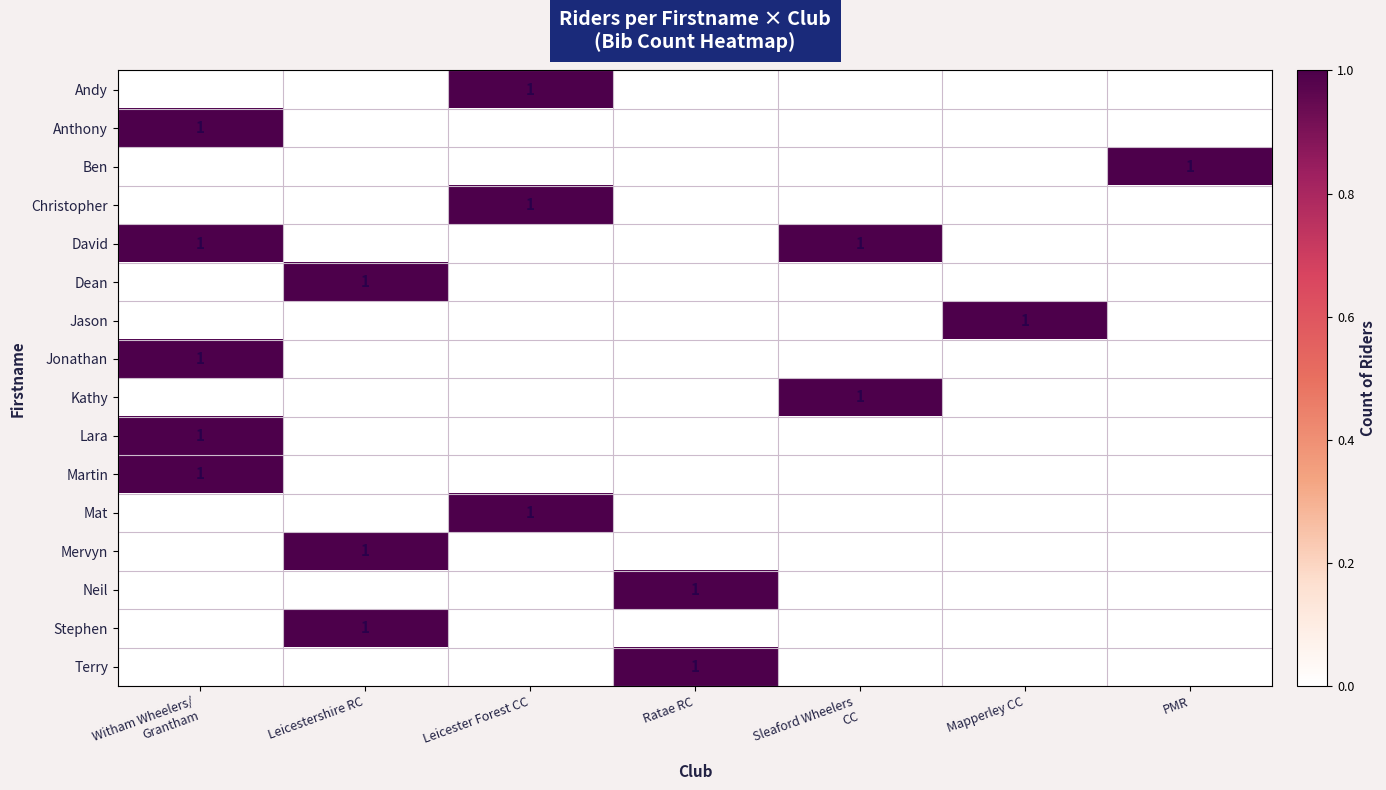

Count the number of categories in the chart.

7